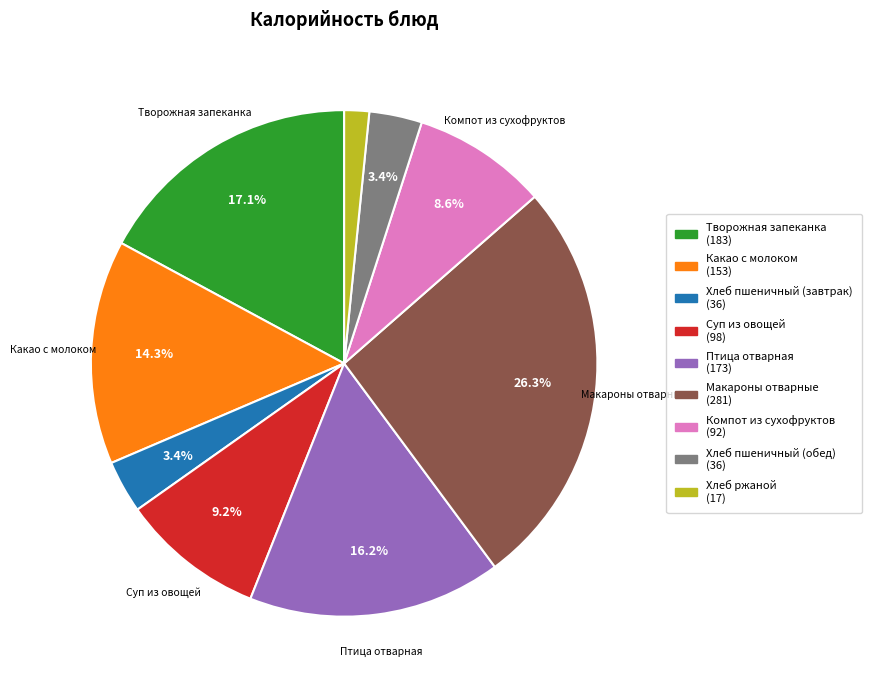

What percentage do Творожная запеканка and Какао с молоком together represent?

31.4%